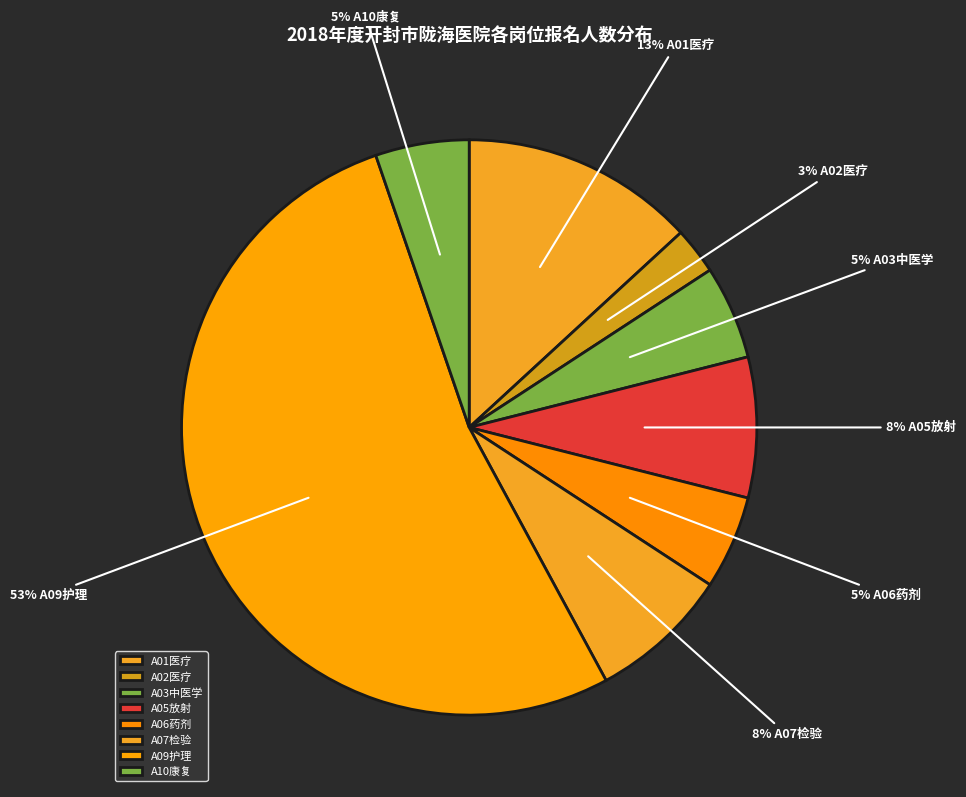

What is the ratio of the value at A01医疗 to the value at A06药剂?

2.5